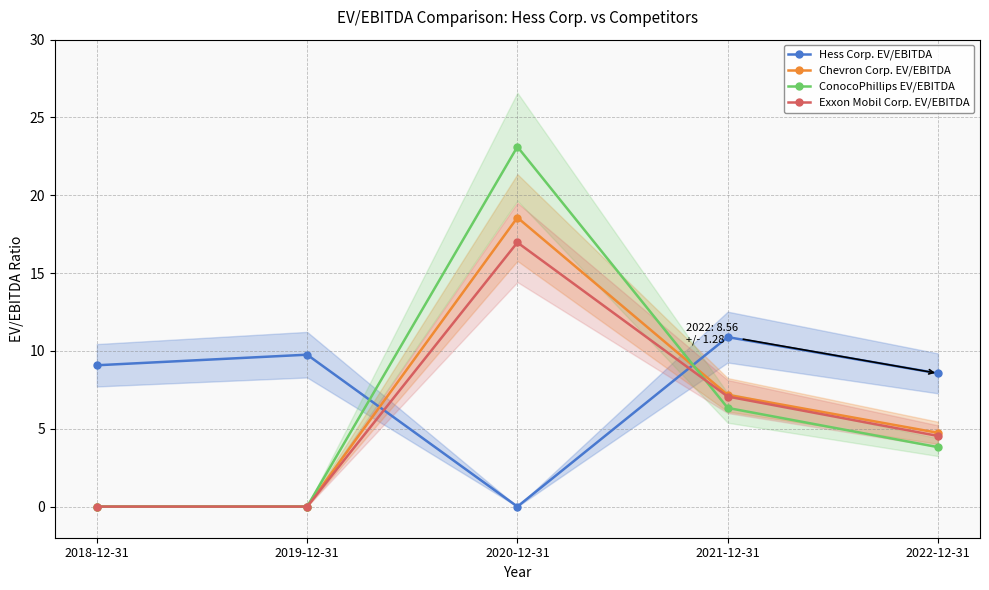

What are all the series names shown in the legend?

Hess Corp. EV/EBITDA, Chevron Corp. EV/EBITDA, ConocoPhillips EV/EBITDA, Exxon Mobil Corp. EV/EBITDA